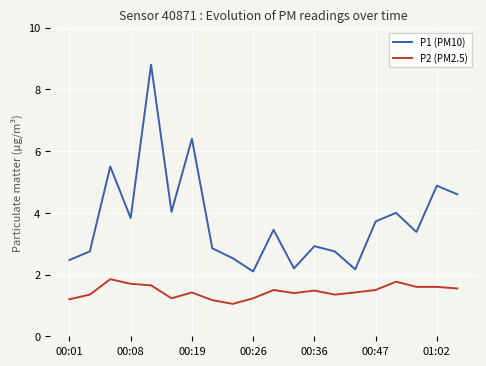

List the series in order of their overall mean, highest first.

P1 (PM10), P2 (PM2.5)